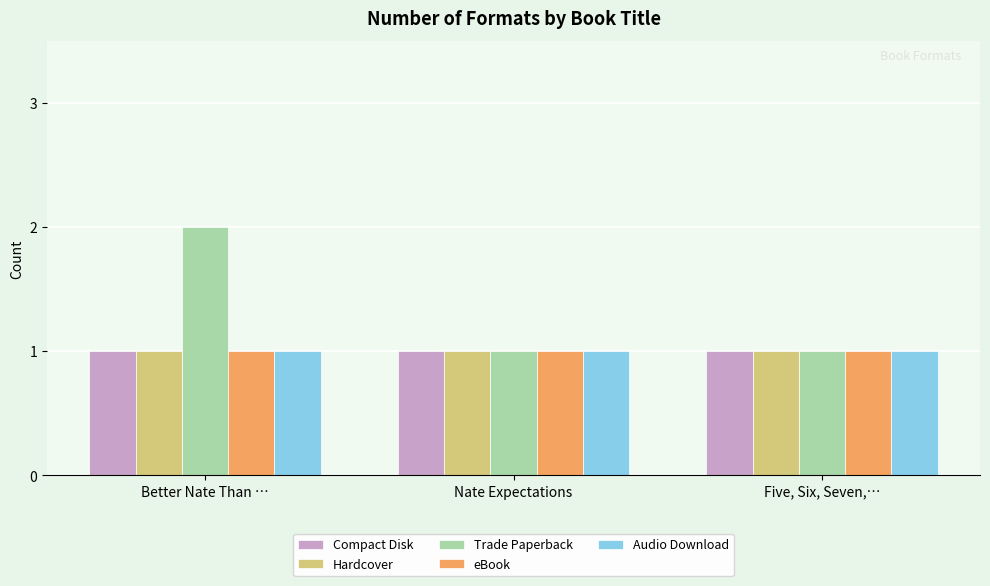

How many bars are there in each group?

5